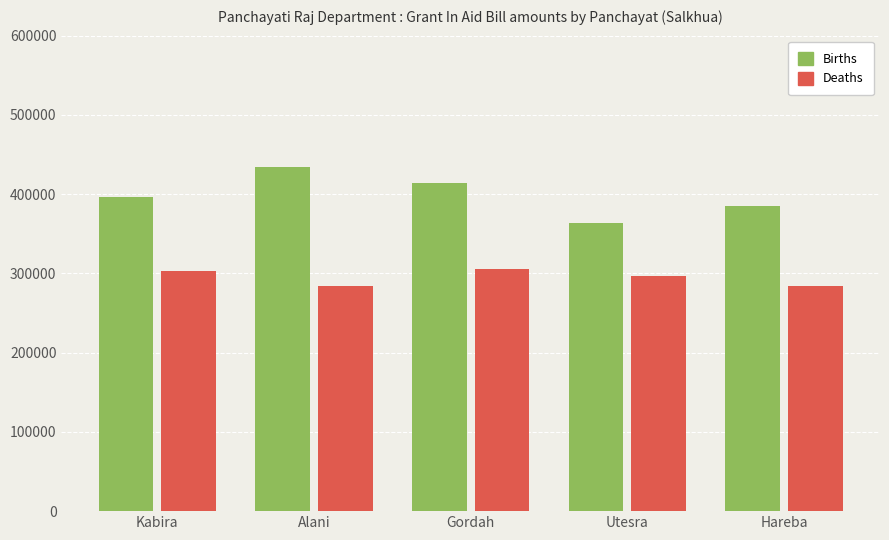

At how many categories does at least one series exceed 337184?

5